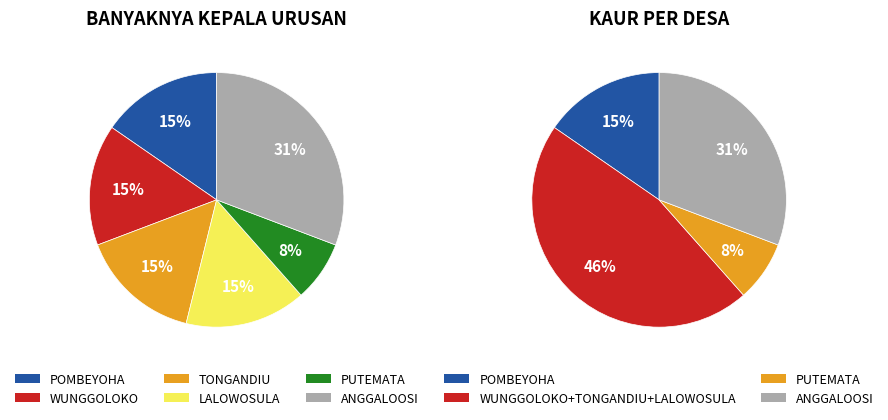

To the nearest percent, what is the difference between the WUNGGOLOKO and PUTEMATA slice percentages?

8%